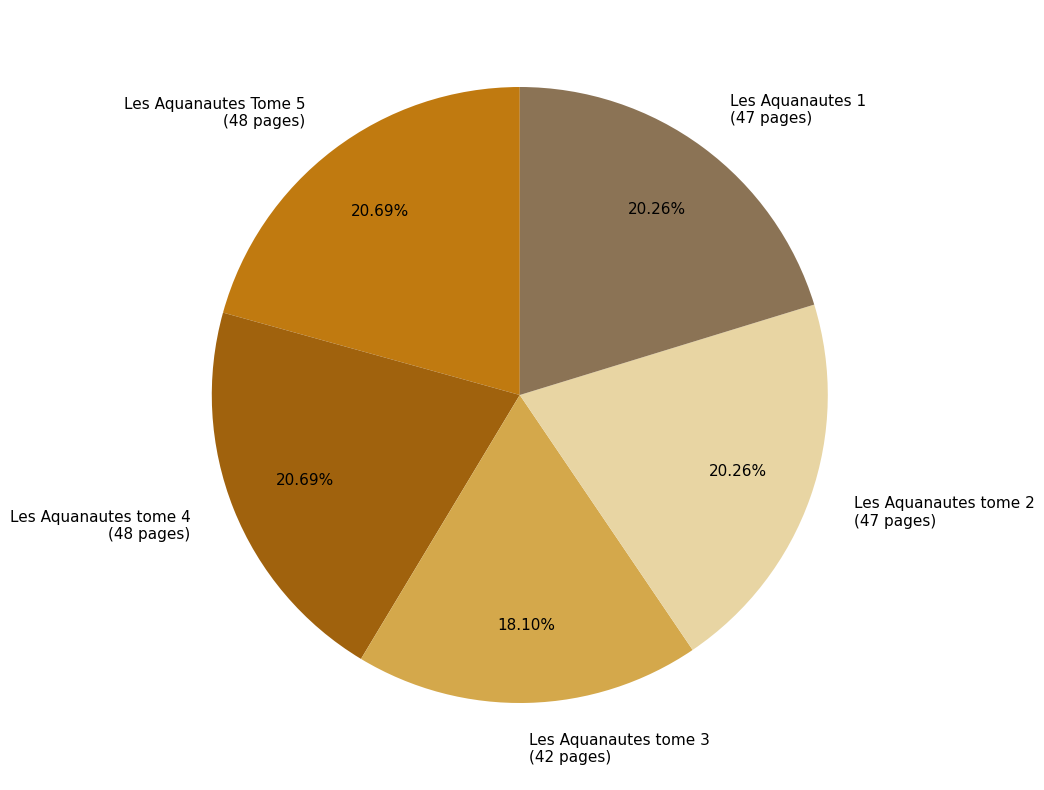

Is there any slice that represents more than half of the pie?

No